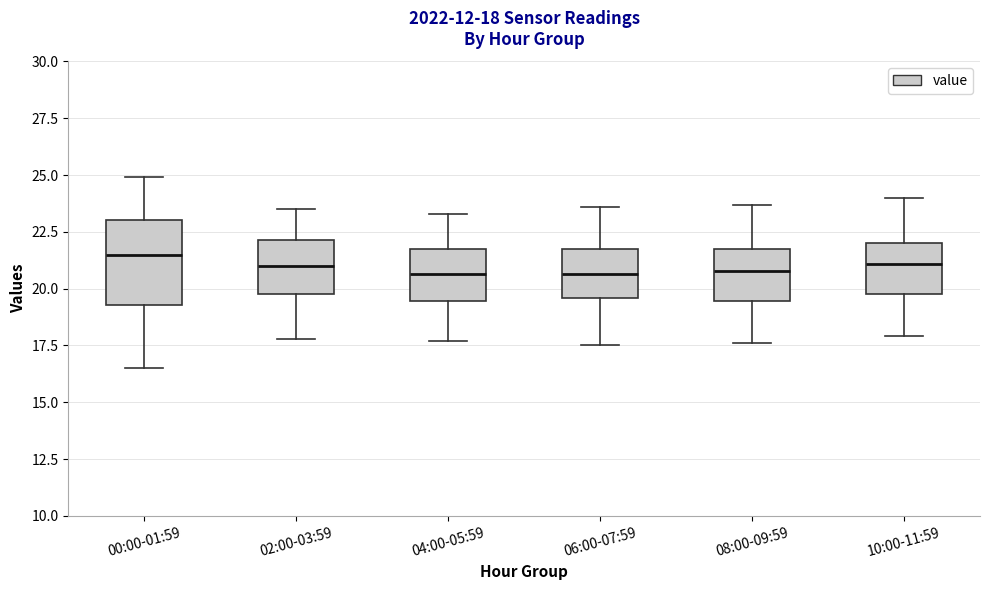

Which box is the tallest, from its lower edge to its upper edge?

00:00-01:59